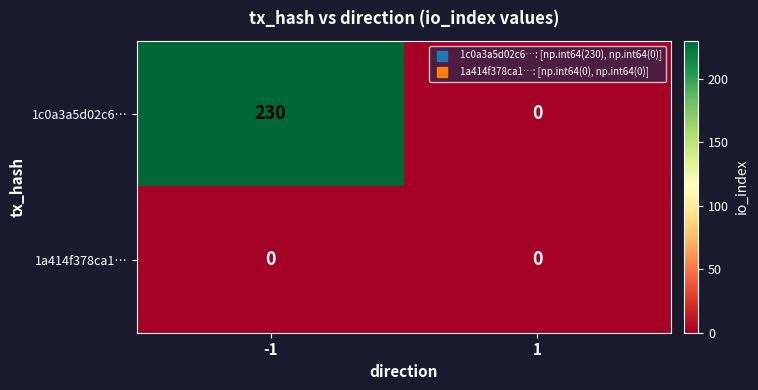

List the series in order of their peak value, lowest first.

1a414f378ca1…, 1c0a3a5d02c6…